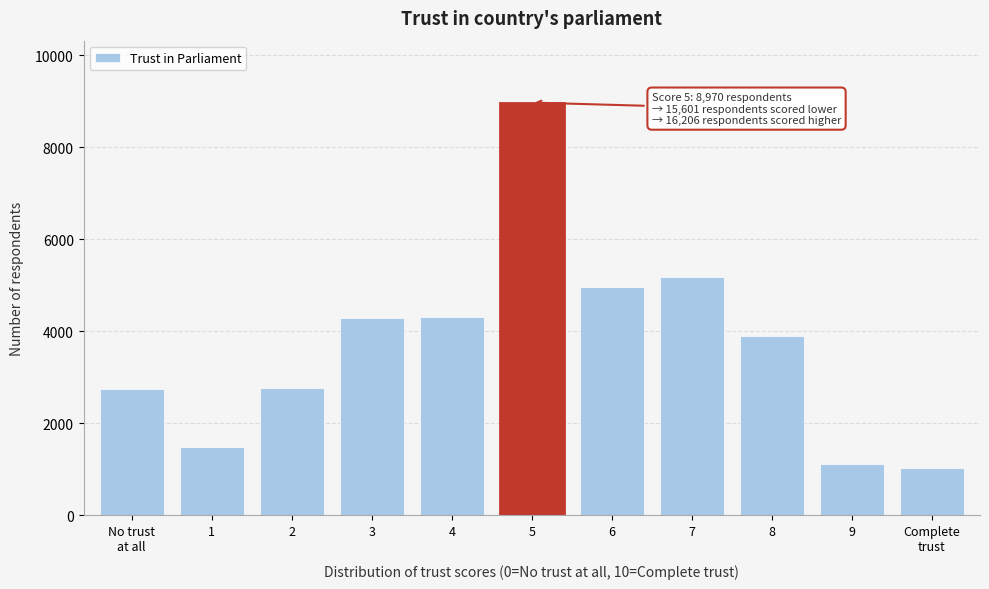

What is the minimum value shown in the chart?

1028